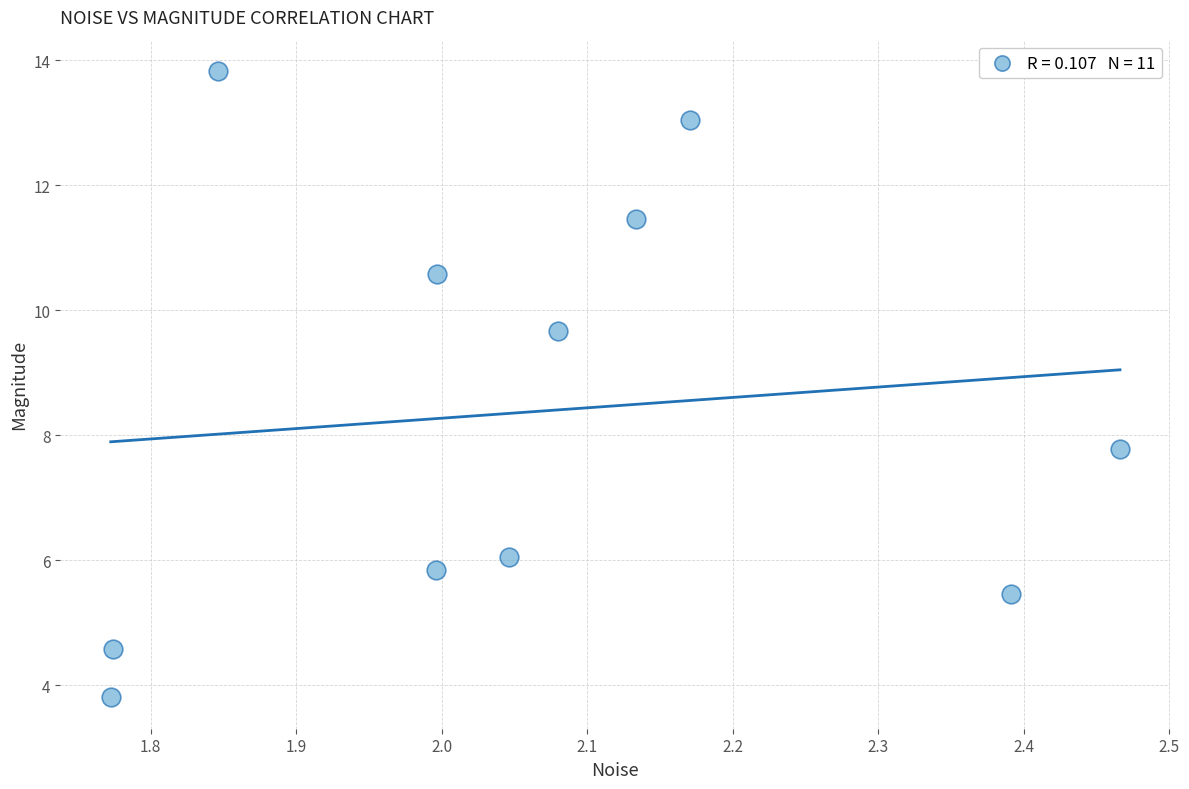

What is the range of Y values (max minus min)?

10.0